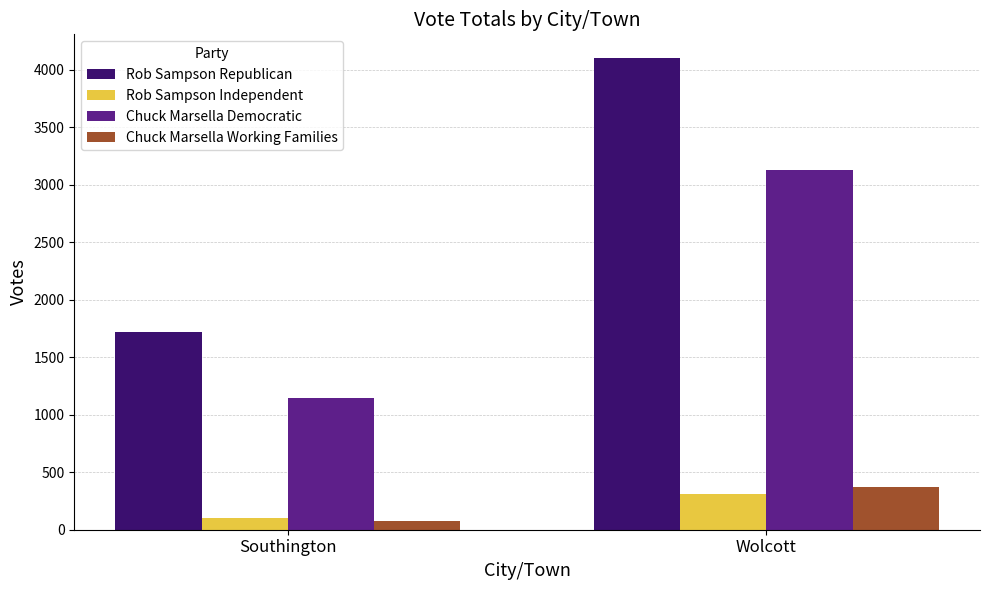

What is the label of the 2nd bar from the left?

Wolcott